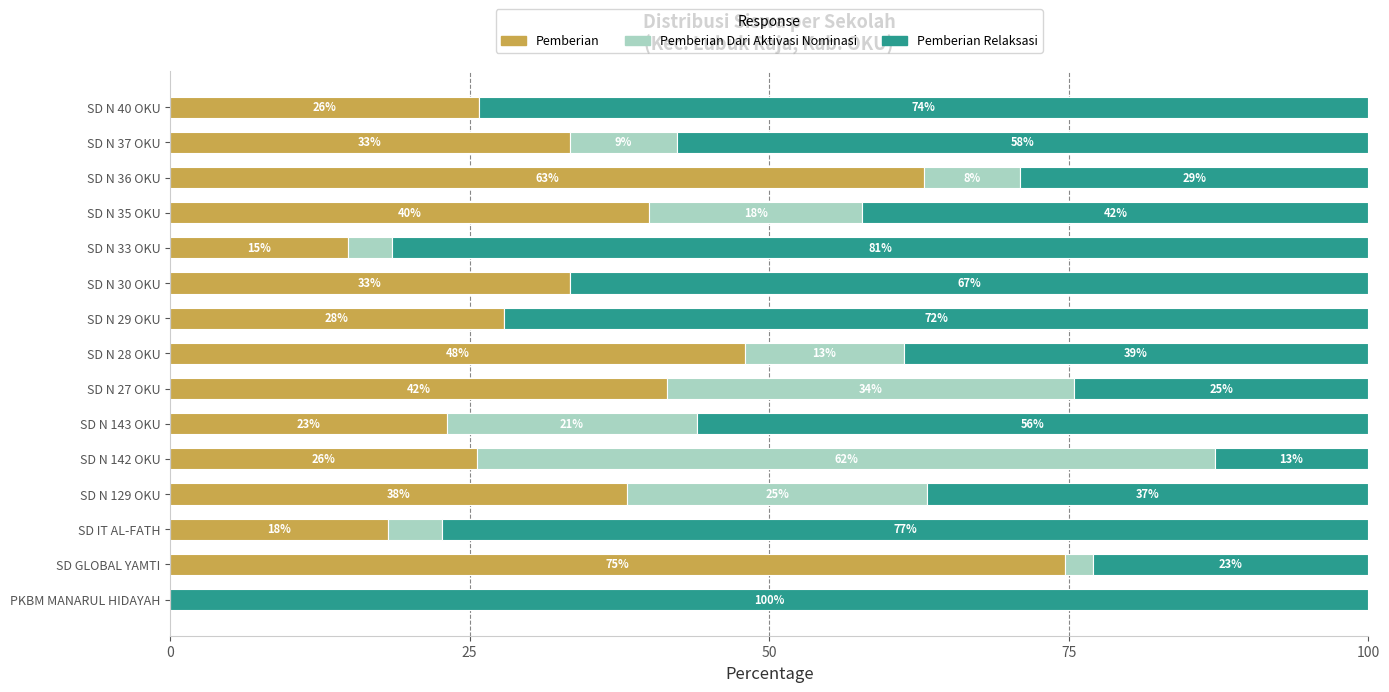

Which category has the highest value in the Pemberian series?

SD GLOBAL YAMTI